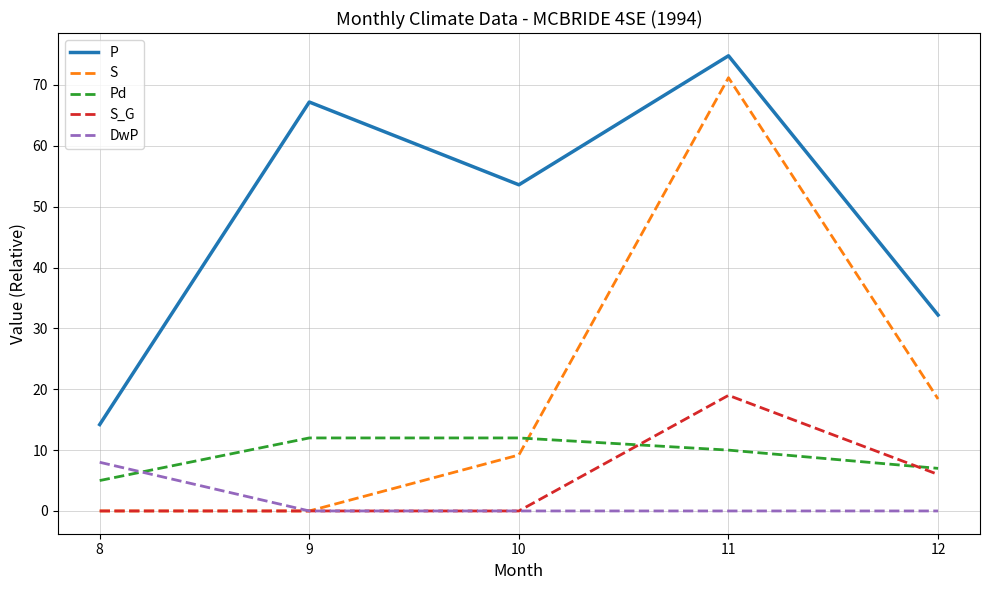

How many categories are shown in the chart?

5